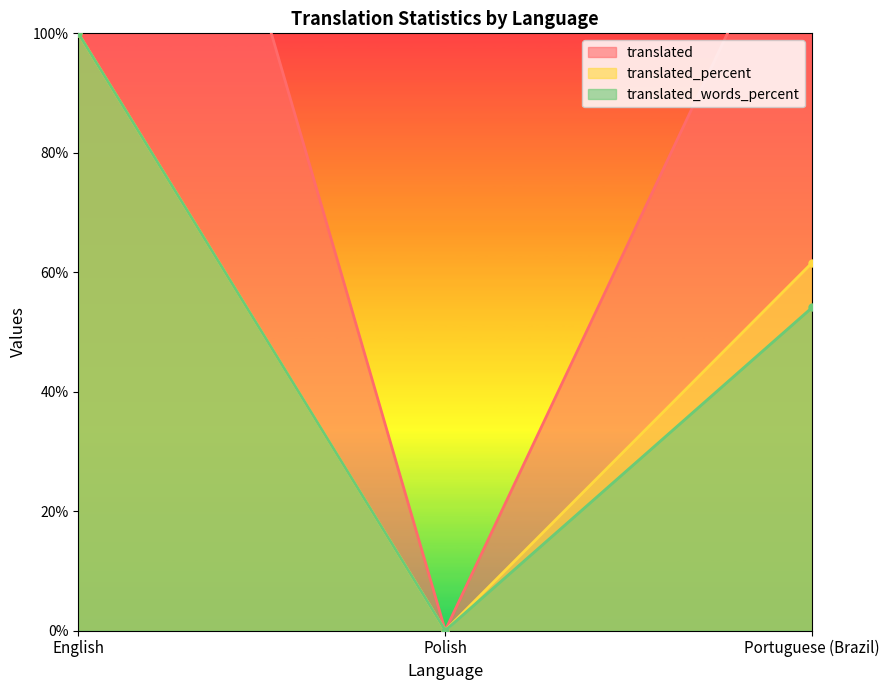

At how many categories does at least one series exceed 13?

2